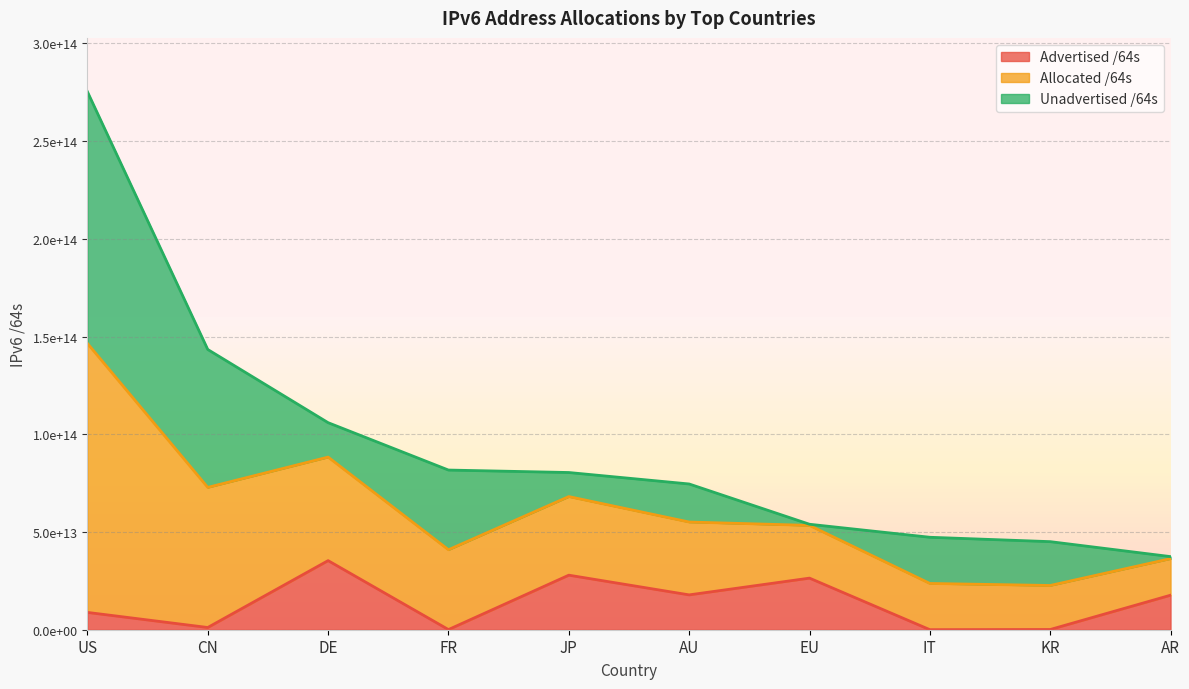

What are all the series names shown in the legend?

Advertised /64s, Allocated /64s, Unadvertised /64s